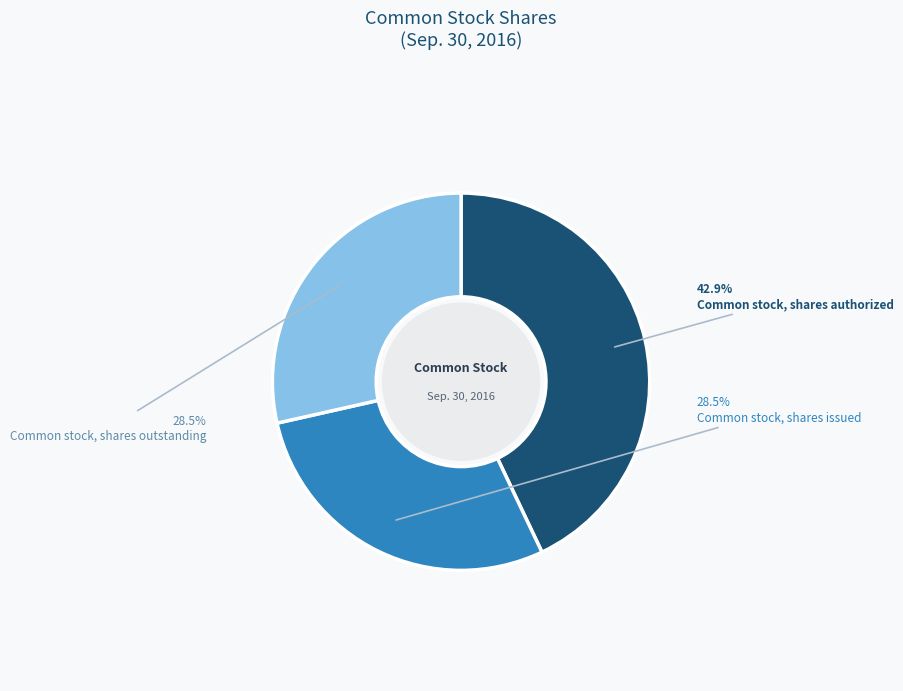

To the nearest percent, what is the difference between the largest and smallest slice percentages?

14%